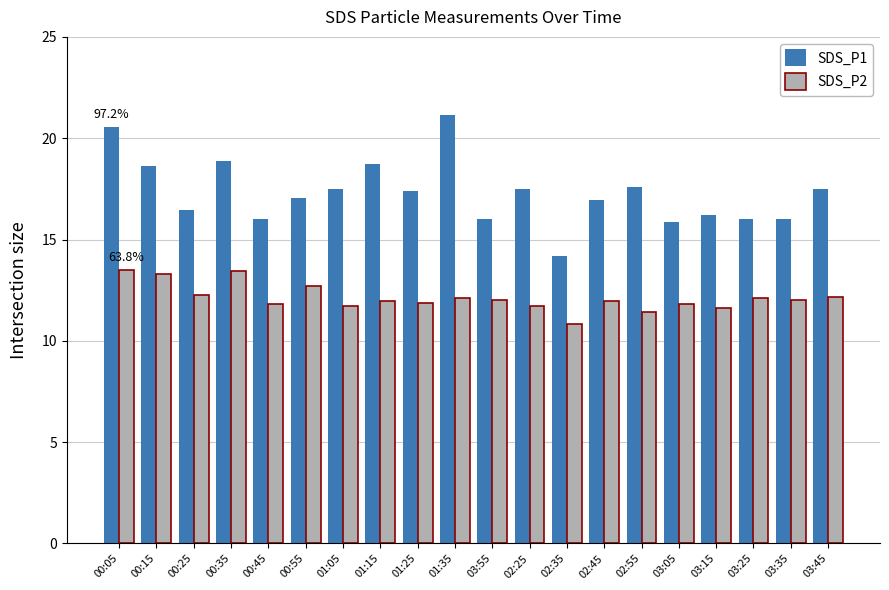

Is it true that SDS_P2 equals 20.7 at 03:55?

False